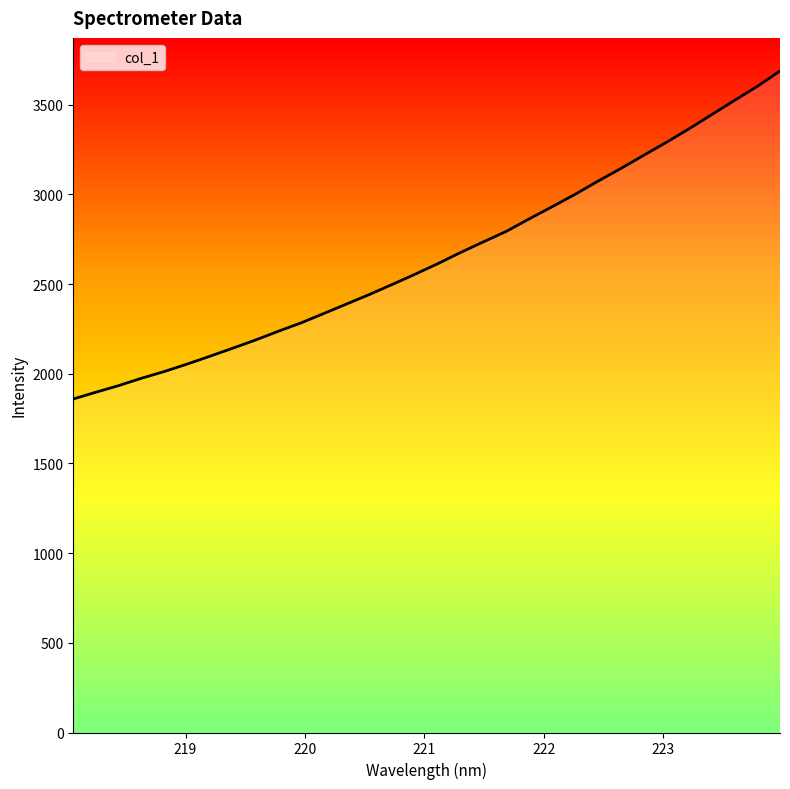

What is the difference between the maximum and minimum values?

1828.6